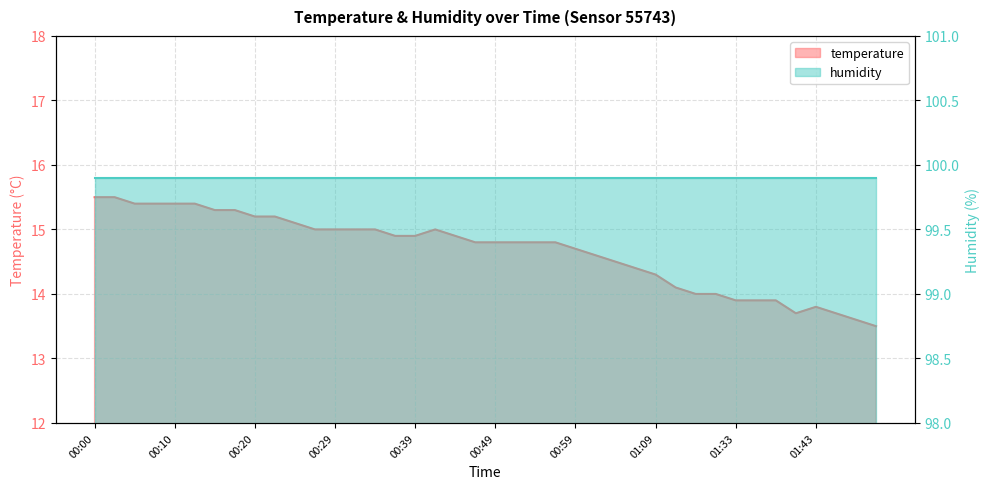

What is the minimum value shown in the chart?

13.5